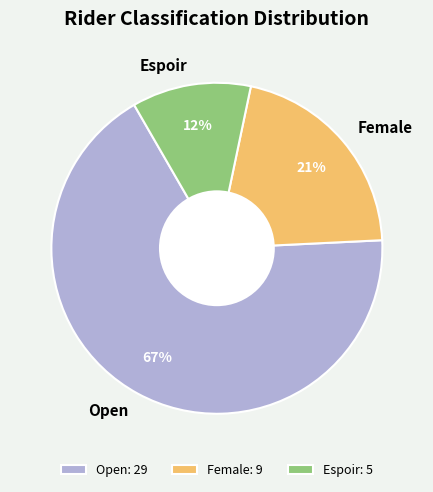

How many segments does this pie chart have?

3